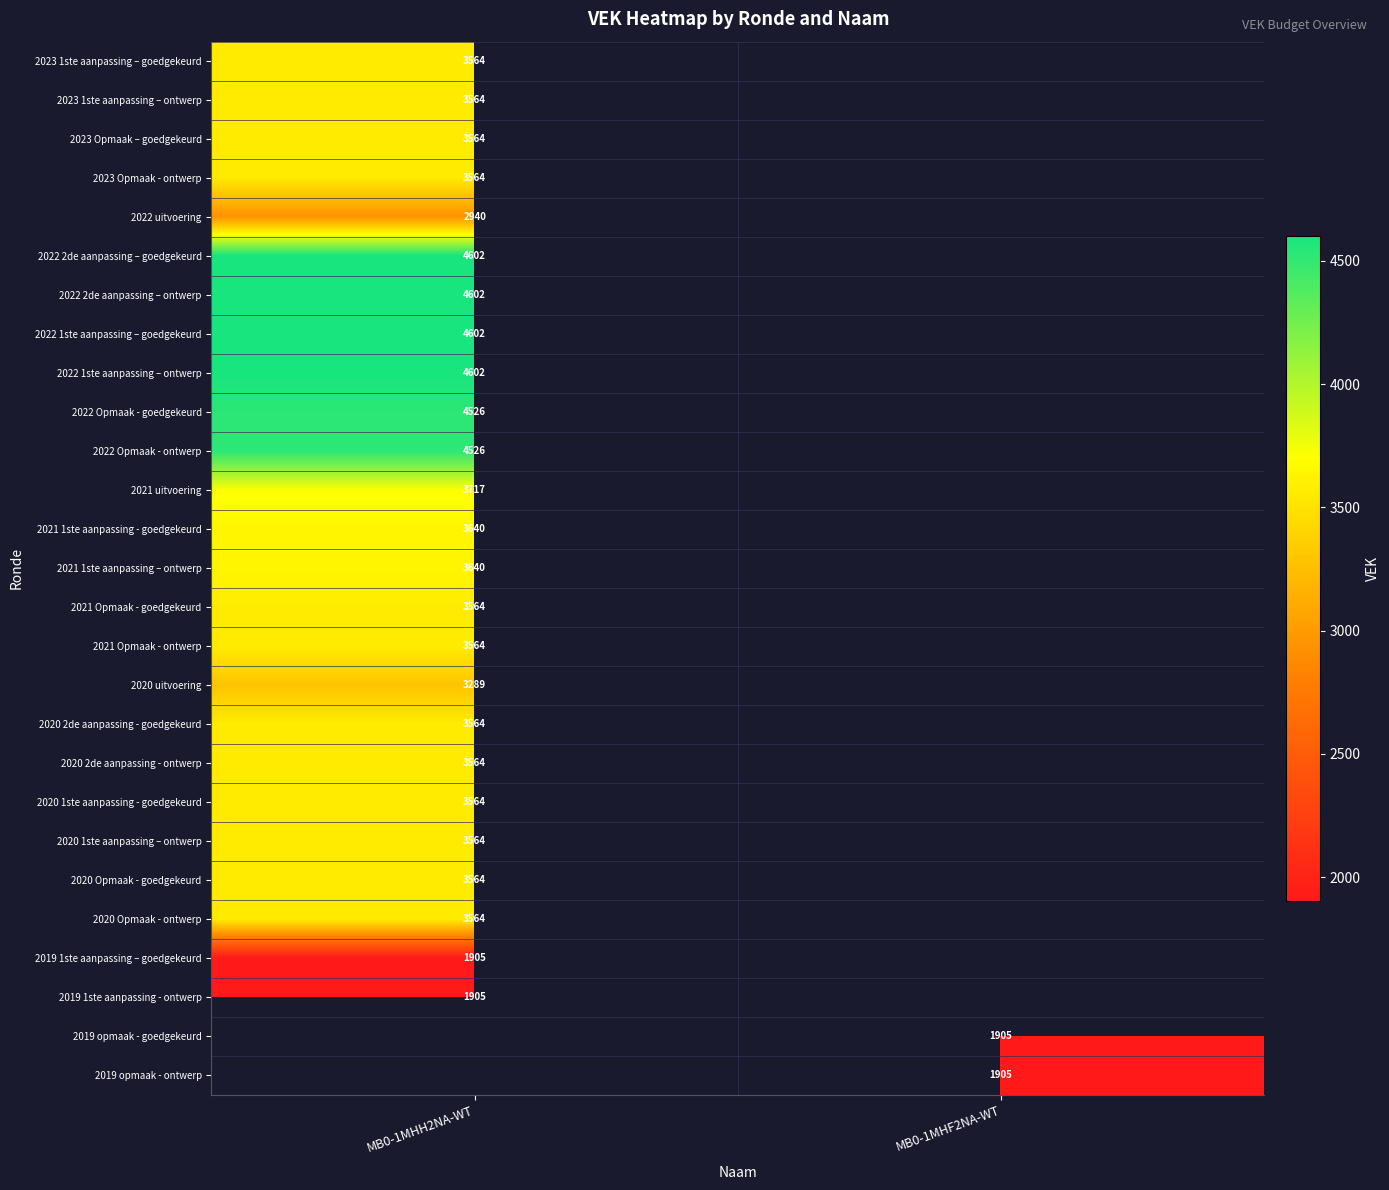

Is the value of 2022 Opmaak - ontwerp at MB0-1MHH2NA-WT greater than the value of 2021 Opmaak - ontwerp at MB0-1MHH2NA-WT?

Yes